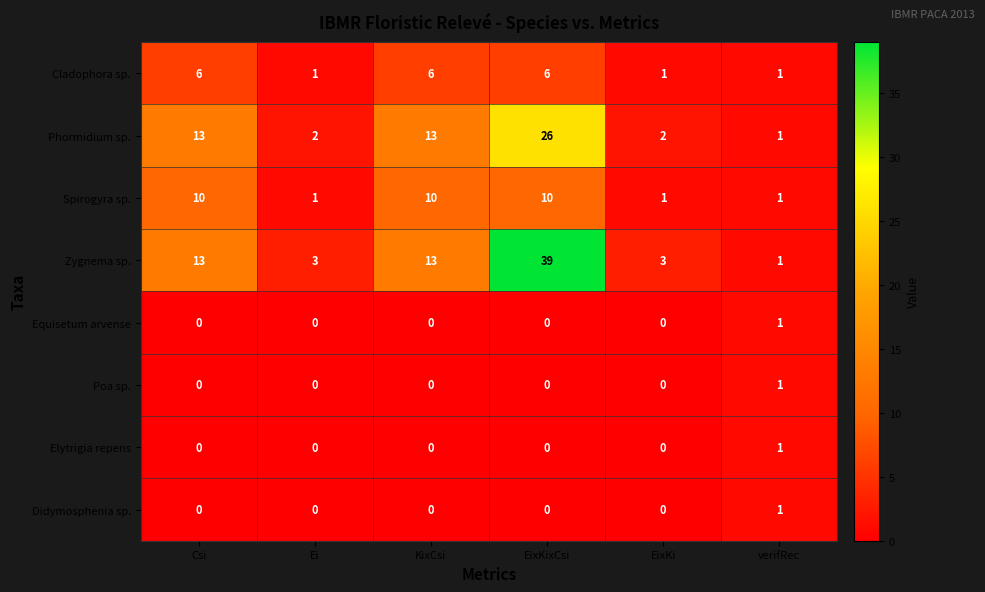

At which label does Poa sp. reach its peak?

verifRec